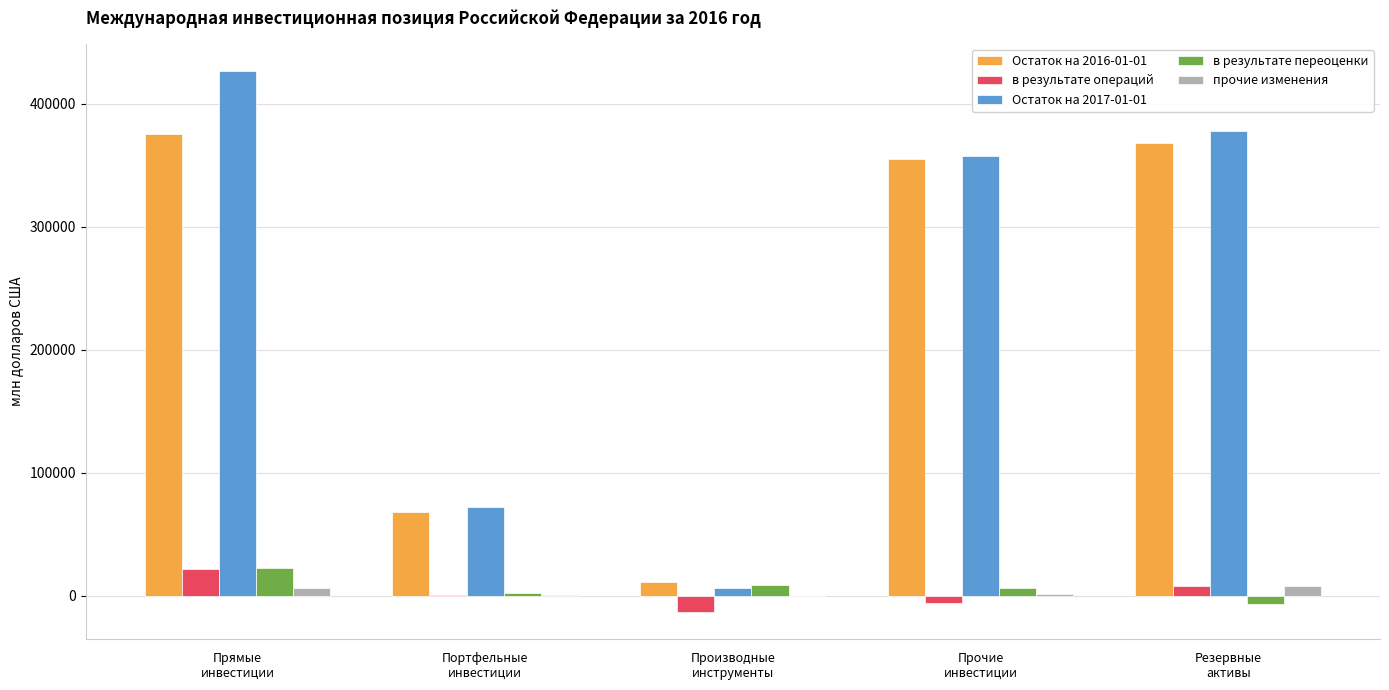

The value of Остаток на 2016-01-01 at Прямые
инвестиции is 625797.6. True or false?

False